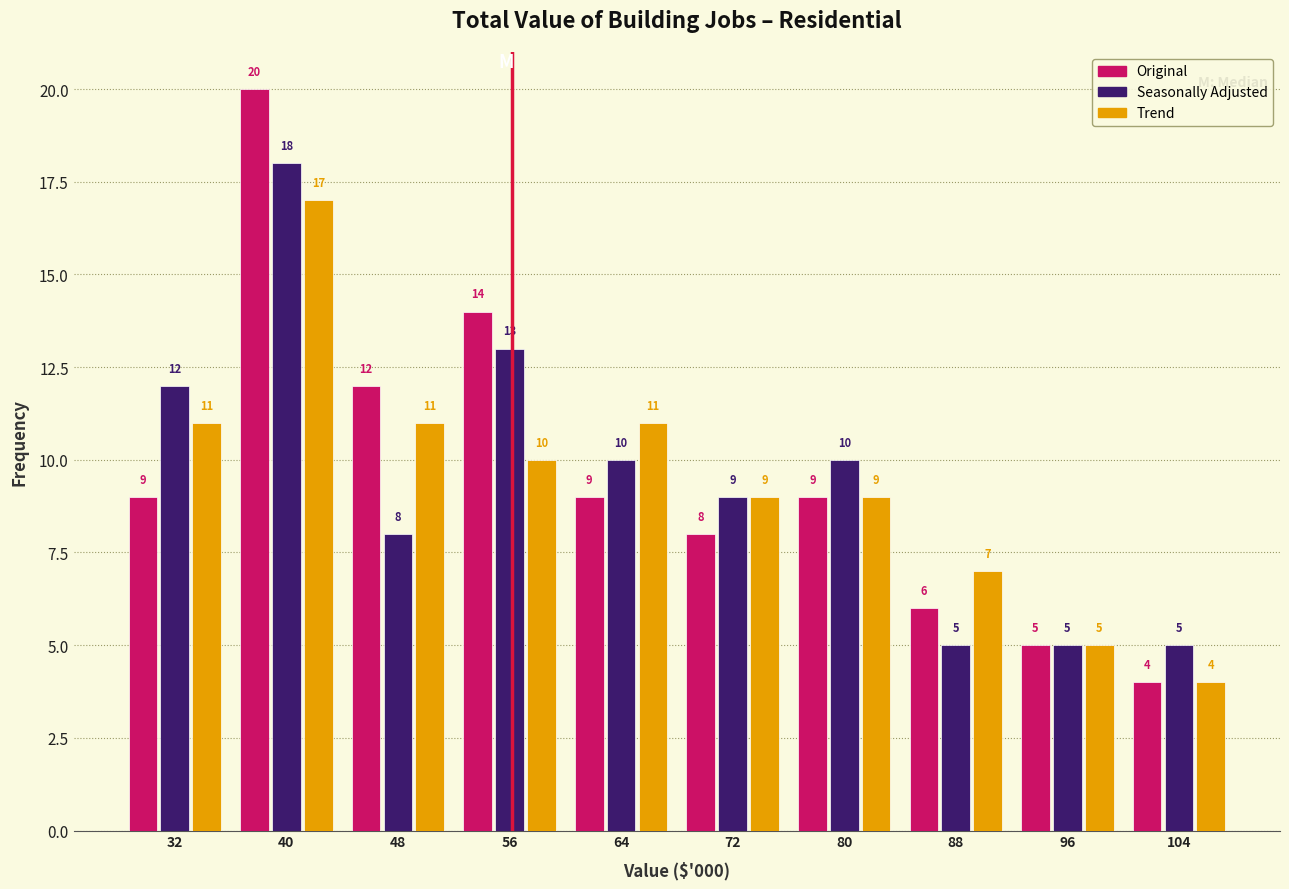

Reading left to right, extract all data points from this chart.

Original: 32=9	40=20	48=12	56=14	64=9	72=8	80=9	88=6	96=5	104=4
Seasonally Adjusted: 32=12	40=18	48=8	56=13	64=10	72=9	80=10	88=5	96=5	104=5
Trend: 32=11	40=17	48=11	56=10	64=11	72=9	80=9	88=7	96=5	104=4